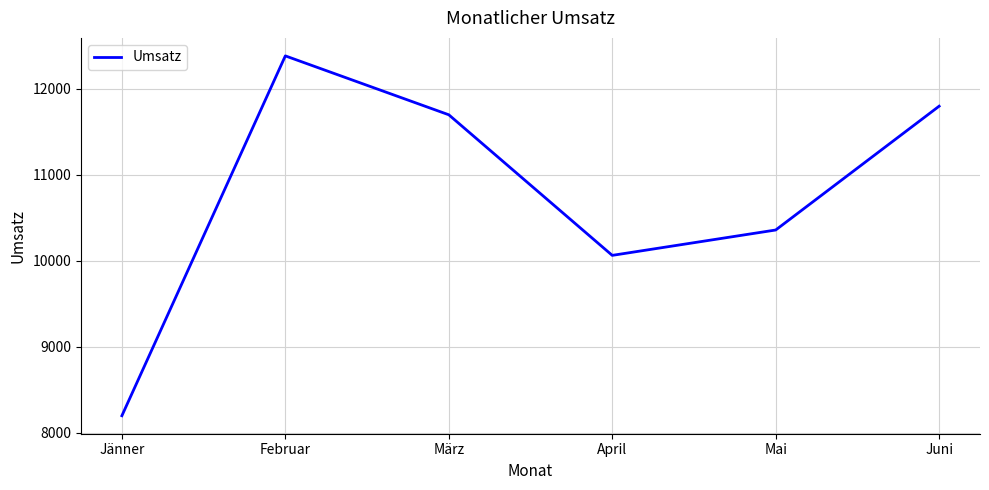

What is the change in value from März to April?

-1635